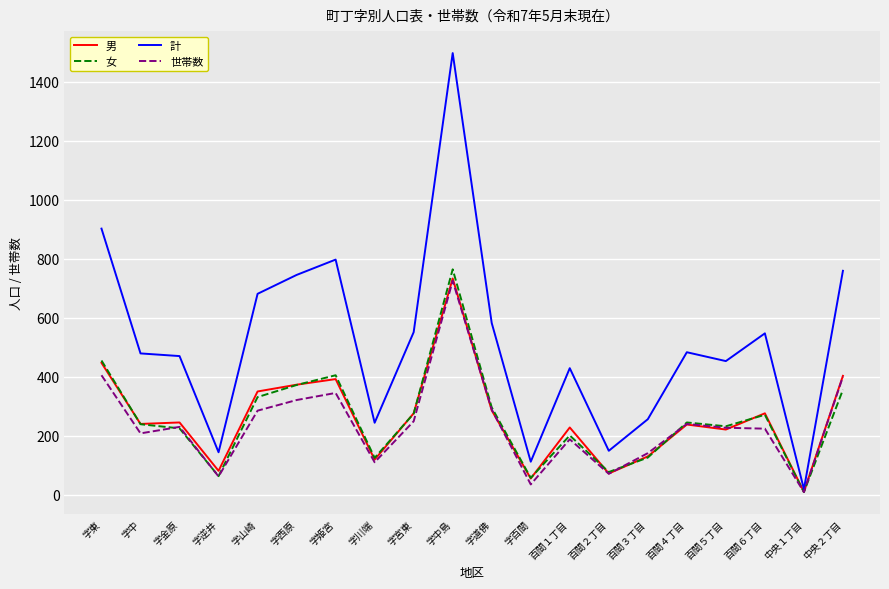

What is the average value of the 男 series?

259